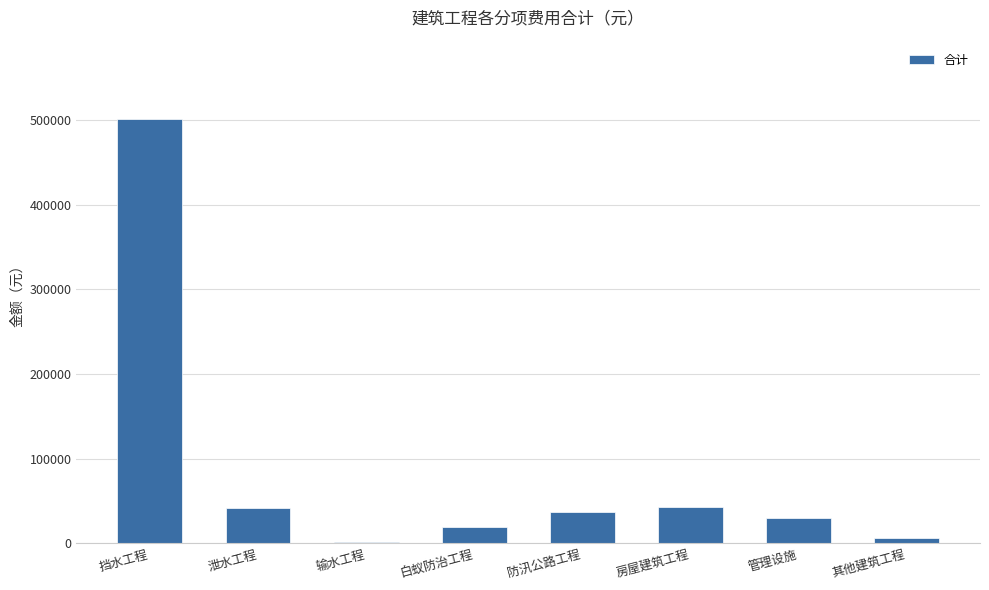

How many distinct data groups are displayed?

1